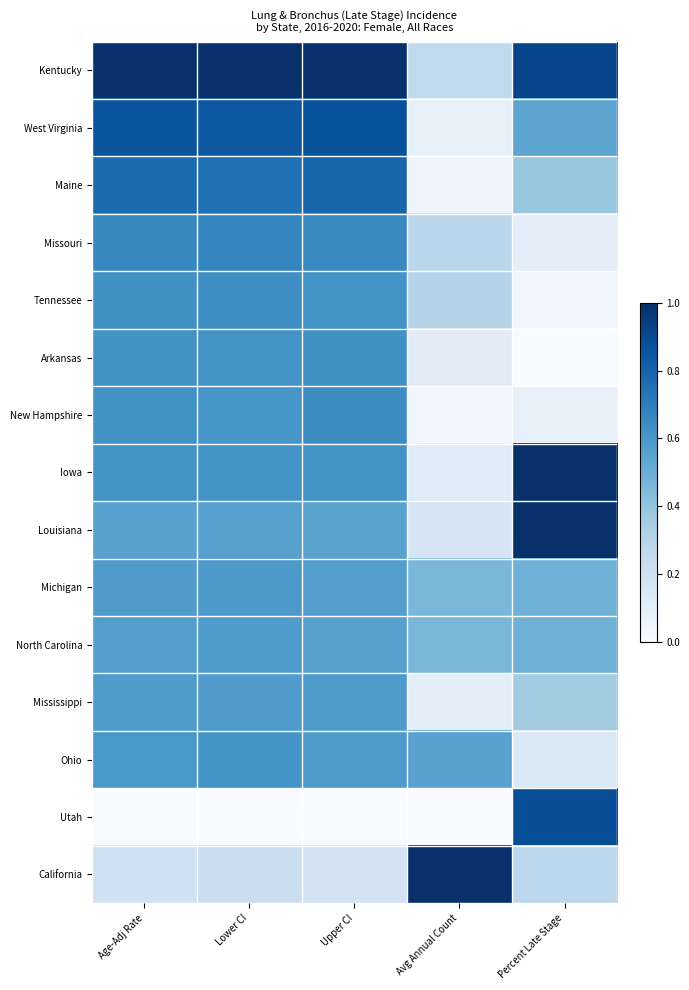

Reading left to right, extract all data points from this chart.

Kentucky: Age-Adj Rate=1.0	Lower CI=1.0	Upper CI=1.0	Avg Annual Count=0.3	Percent Late Stage=0.9
West Virginia: Age-Adj Rate=0.9	Lower CI=0.8	Upper CI=0.9	Avg Annual Count=0.1	Percent Late Stage=0.5
Maine: Age-Adj Rate=0.8	Lower CI=0.8	Upper CI=0.8	Avg Annual Count=0.0	Percent Late Stage=0.4
Missouri: Age-Adj Rate=0.7	Lower CI=0.7	Upper CI=0.7	Avg Annual Count=0.3	Percent Late Stage=0.1
Tennessee: Age-Adj Rate=0.6	Lower CI=0.6	Upper CI=0.6	Avg Annual Count=0.3	Percent Late Stage=0.0
Arkansas: Age-Adj Rate=0.6	Lower CI=0.6	Upper CI=0.6	Avg Annual Count=0.1	Percent Late Stage=0.0
New Hampshire: Age-Adj Rate=0.6	Lower CI=0.6	Upper CI=0.6	Avg Annual Count=0.0	Percent Late Stage=0.1
Iowa: Age-Adj Rate=0.6	Lower CI=0.6	Upper CI=0.6	Avg Annual Count=0.1	Percent Late Stage=1.0
Louisiana: Age-Adj Rate=0.6	Lower CI=0.6	Upper CI=0.5	Avg Annual Count=0.2	Percent Late Stage=1.0
Michigan: Age-Adj Rate=0.6	Lower CI=0.6	Upper CI=0.6	Avg Annual Count=0.5	Percent Late Stage=0.5
North Carolina: Age-Adj Rate=0.6	Lower CI=0.6	Upper CI=0.6	Avg Annual Count=0.5	Percent Late Stage=0.5
Mississippi: Age-Adj Rate=0.6	Lower CI=0.6	Upper CI=0.6	Avg Annual Count=0.1	Percent Late Stage=0.4
Ohio: Age-Adj Rate=0.6	Lower CI=0.6	Upper CI=0.6	Avg Annual Count=0.6	Percent Late Stage=0.1
Utah: Age-Adj Rate=0.0	Lower CI=0.0	Upper CI=0.0	Avg Annual Count=0.0	Percent Late Stage=0.9
California: Age-Adj Rate=0.2	Lower CI=0.2	Upper CI=0.2	Avg Annual Count=1.0	Percent Late Stage=0.3